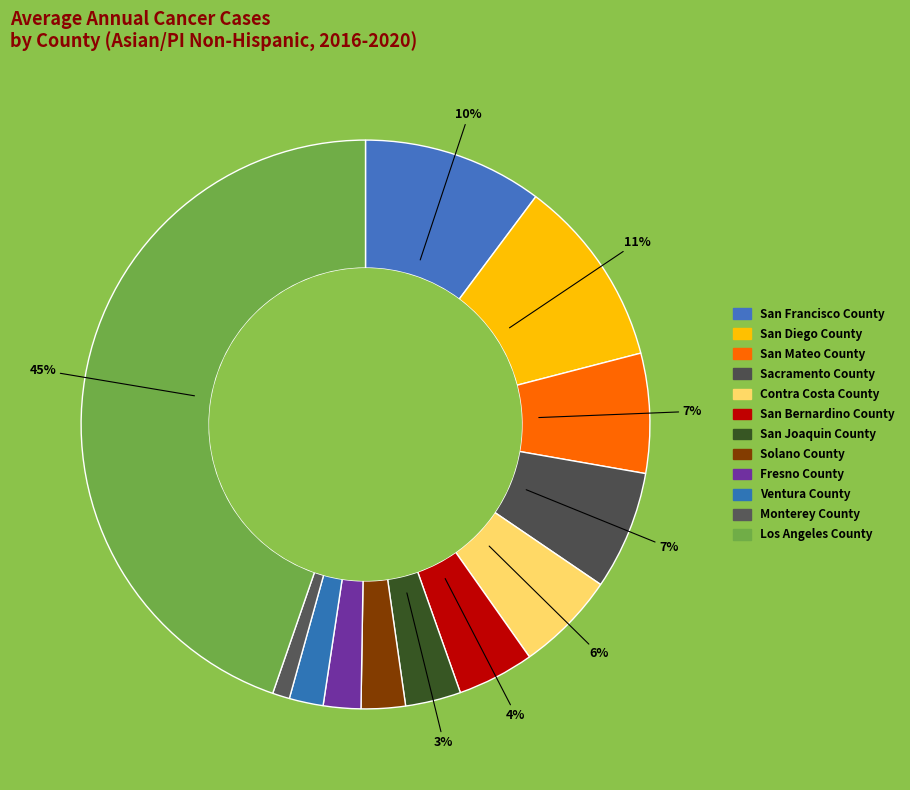

How many slices are in this pie chart?

12